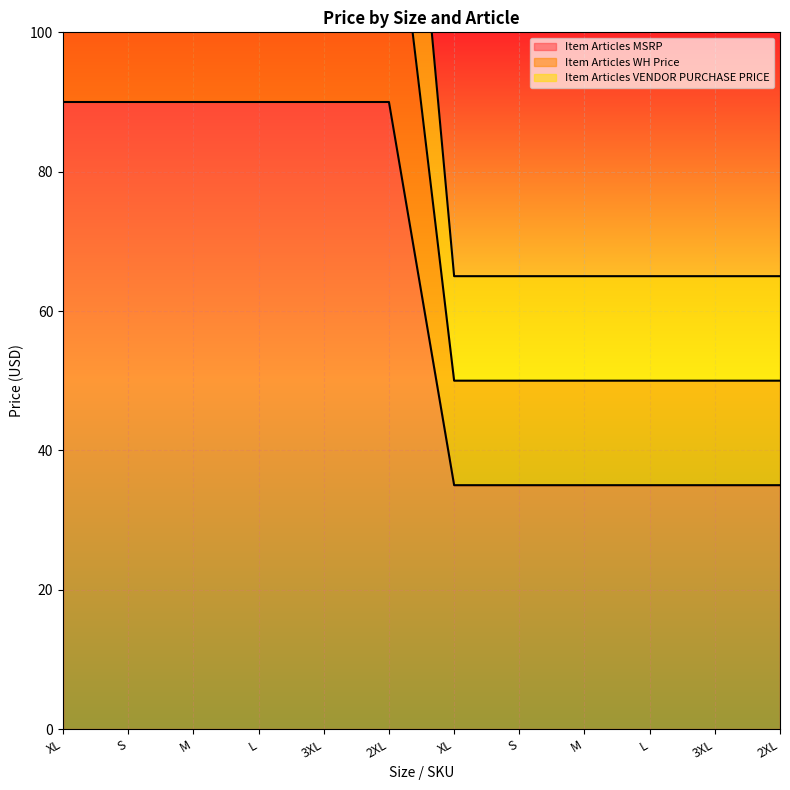

Count the number of categories in the chart.

12